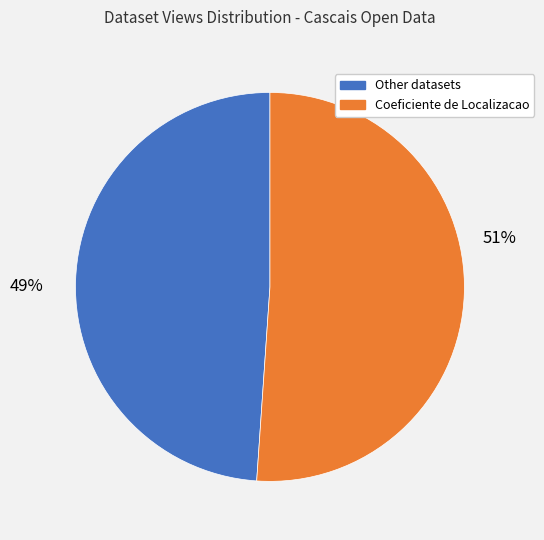

Is there any slice that represents more than half of the pie?

Yes